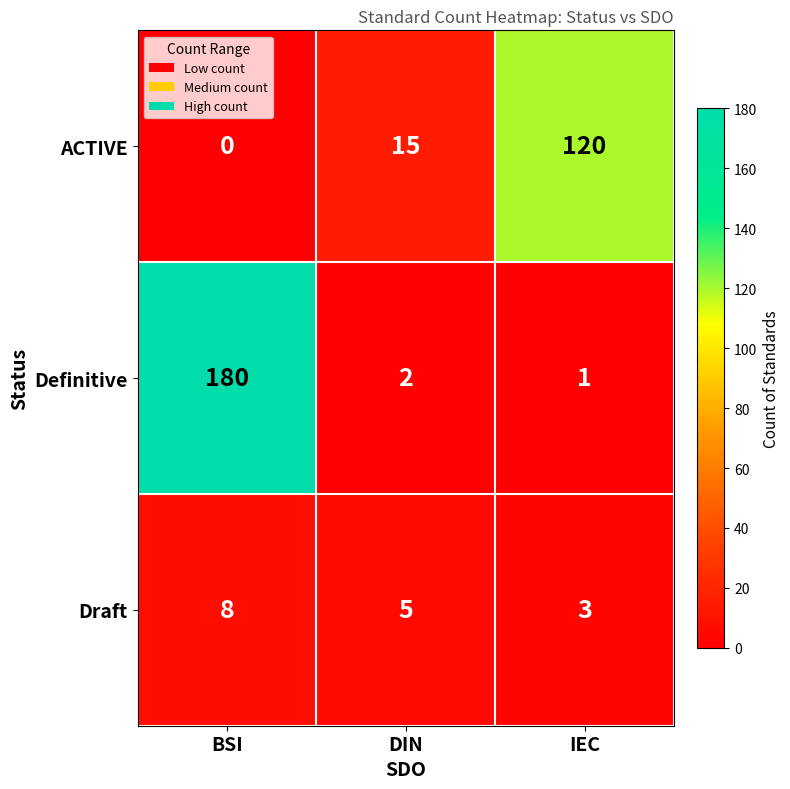

What is the total value across all series at DIN?

22